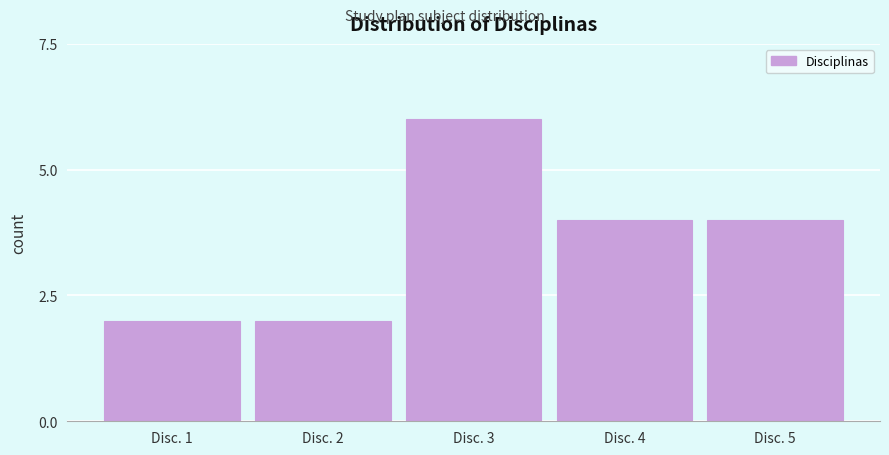

Reading right to left, extract all data points from this chart.

Disc. 5=4	Disc. 4=4	Disc. 3=6	Disc. 2=2	Disc. 1=2